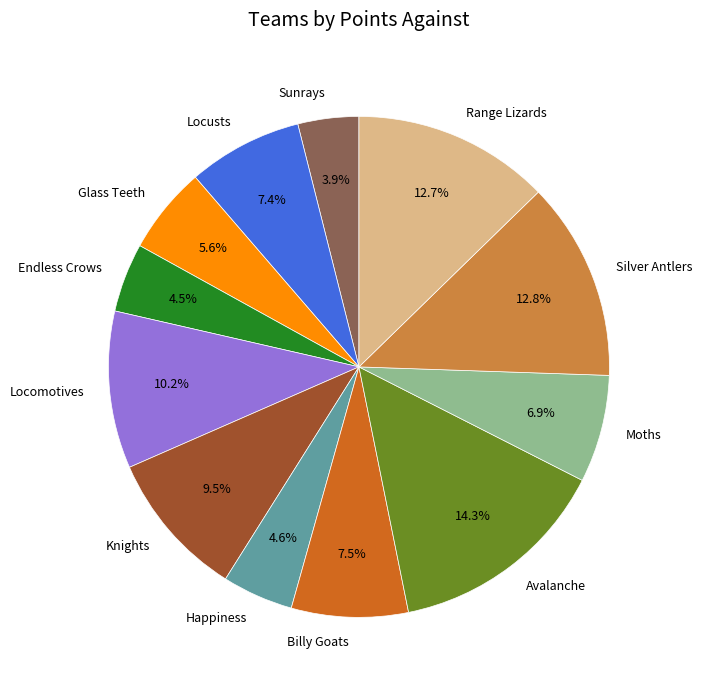

Which category has the biggest portion of the pie?

Avalanche